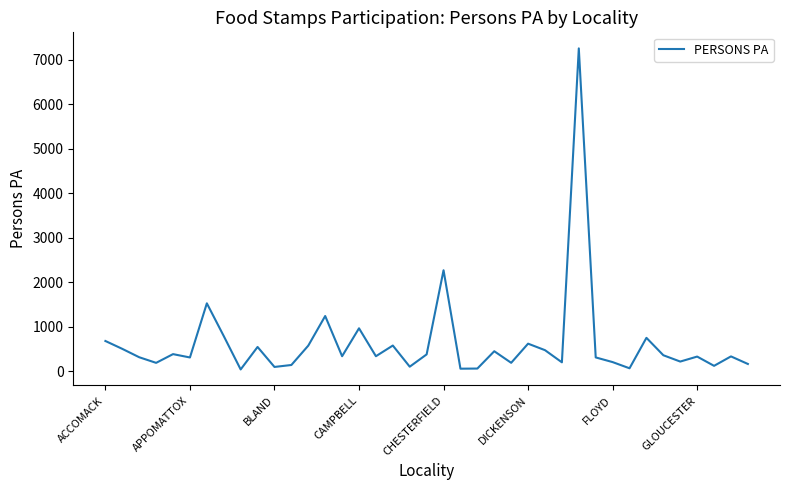

True or false: there are more than 2 points higher than both neighbors.

True